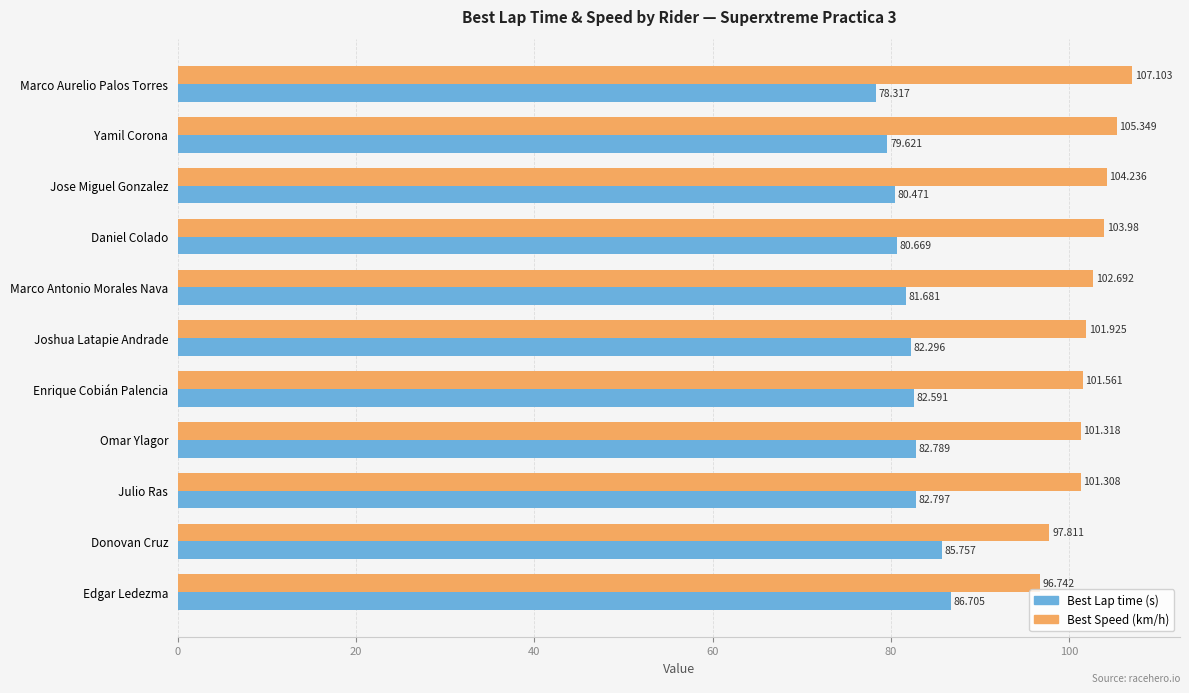

Count the number of data series in this chart.

2